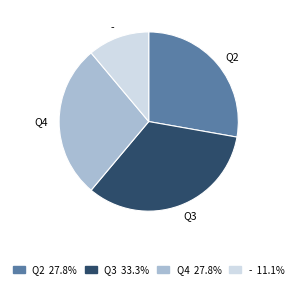

Does Q4 represent more than half of the total?

No